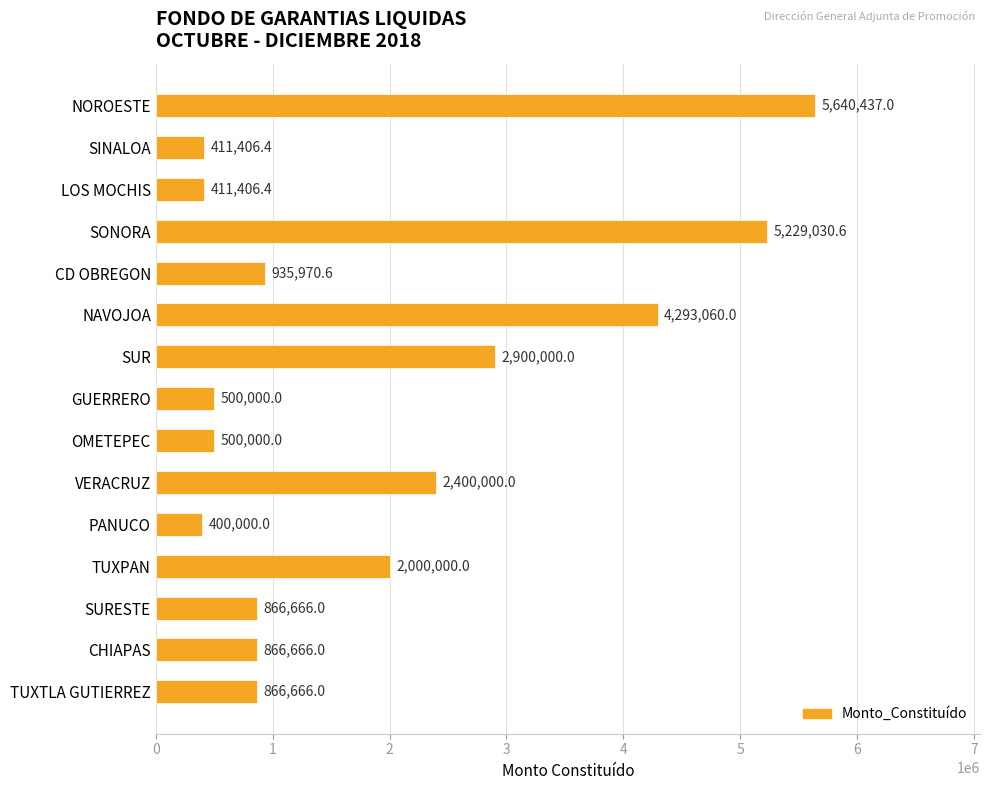

What is the label of the 1st bar from the top?

NOROESTE